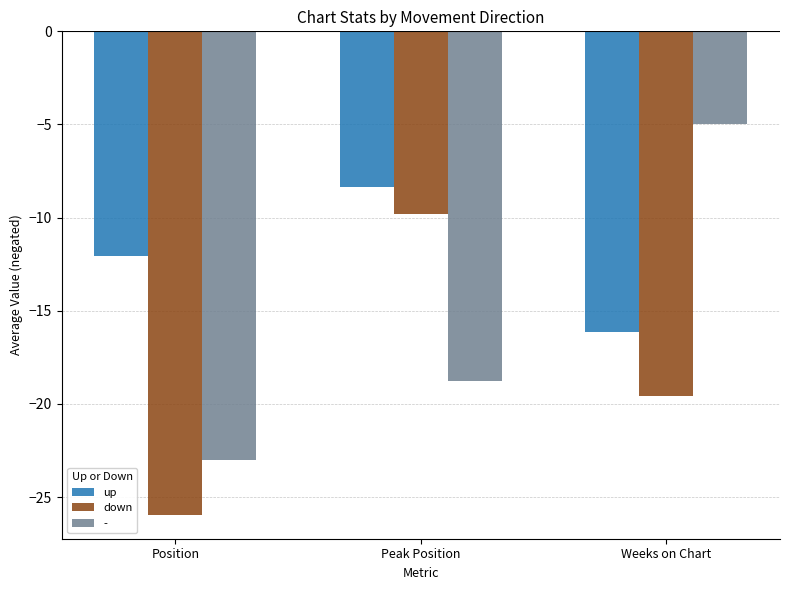

Which label corresponds to the smallest value in the chart?

Position